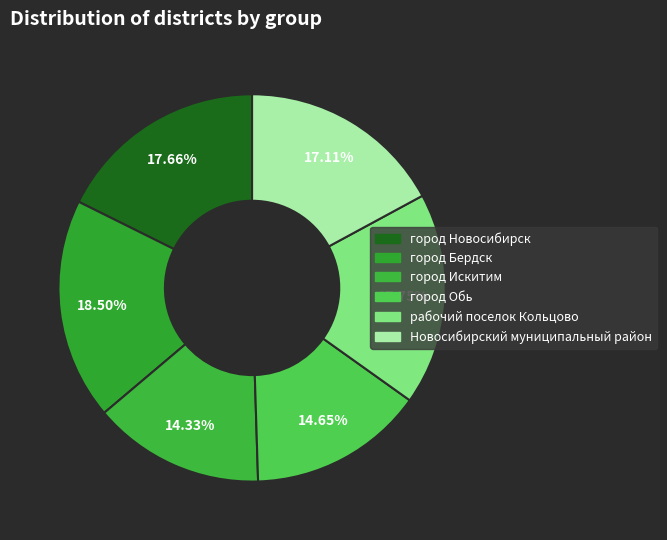

True or false: город Бердск accounts for 29% of the total.

False